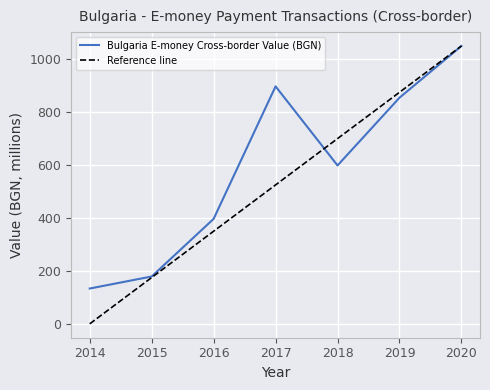

Where does the Reference line series first go above 524?

2017